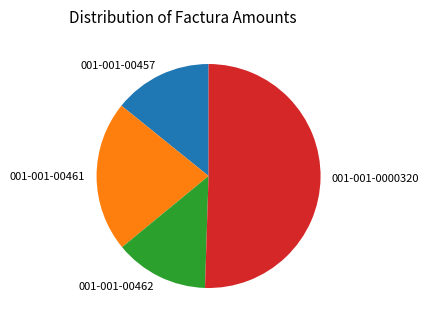

Which has a higher value, 001-001-00462 or 001-001-0000320?

001-001-0000320